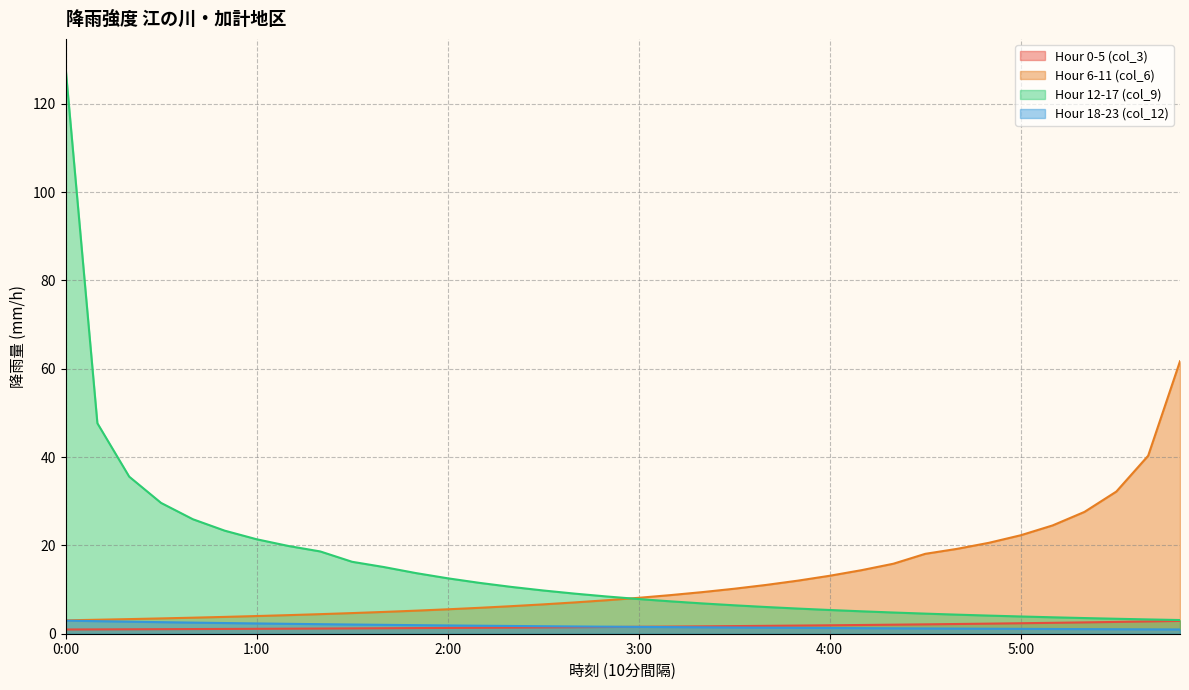

True or false: Hour 12-17 (col_9) has a value of 9.1 at 2:40-50.

True